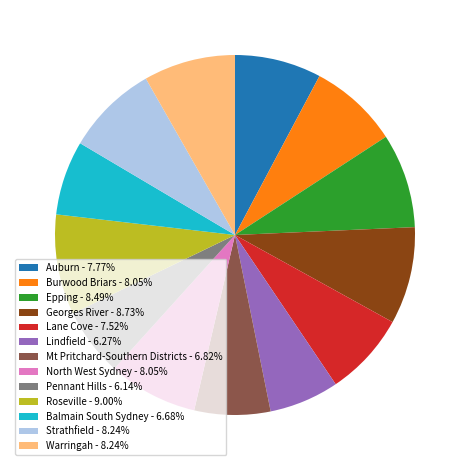

Do Warringah - 8.24% and North West Sydney - 8.05% together represent more than half of the pie?

No